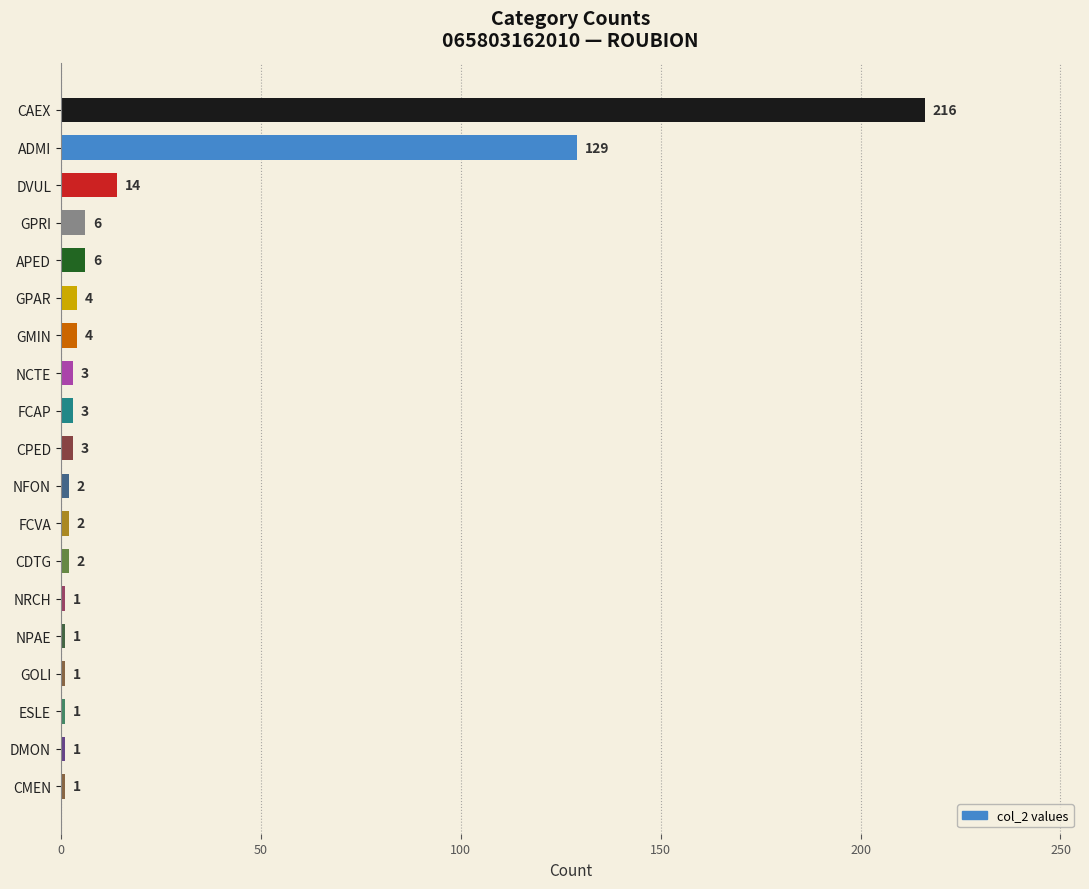

The chart shows a value of 129 at ADMI. True or false?

True